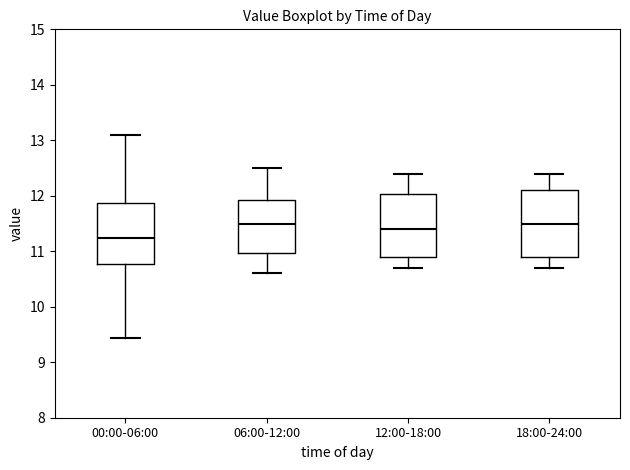

Reading left to right, transcribe this box plot: for each box, give where its median line is, the range the box spans, and where its two whiskers end, as read against the y-axis. The values are not printed on the chart, so give them approximately, as read against the axis.

00:00-06:00: median 11.2, box 10.8 to 11.9, whiskers 9.4 to 13.1
06:00-12:00: median 11.5, box 11.0 to 11.9, whiskers 10.6 to 12.5
12:00-18:00: median 11.4, box 10.9 to 12.0, whiskers 10.7 to 12.4
18:00-24:00: median 11.5, box 10.9 to 12.1, whiskers 10.7 to 12.4